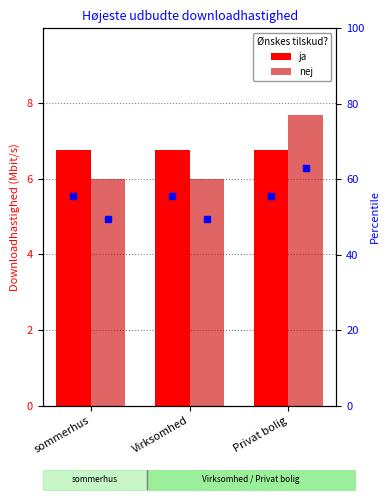

What is the value of the nej bar at the 1st from the left?

6.0